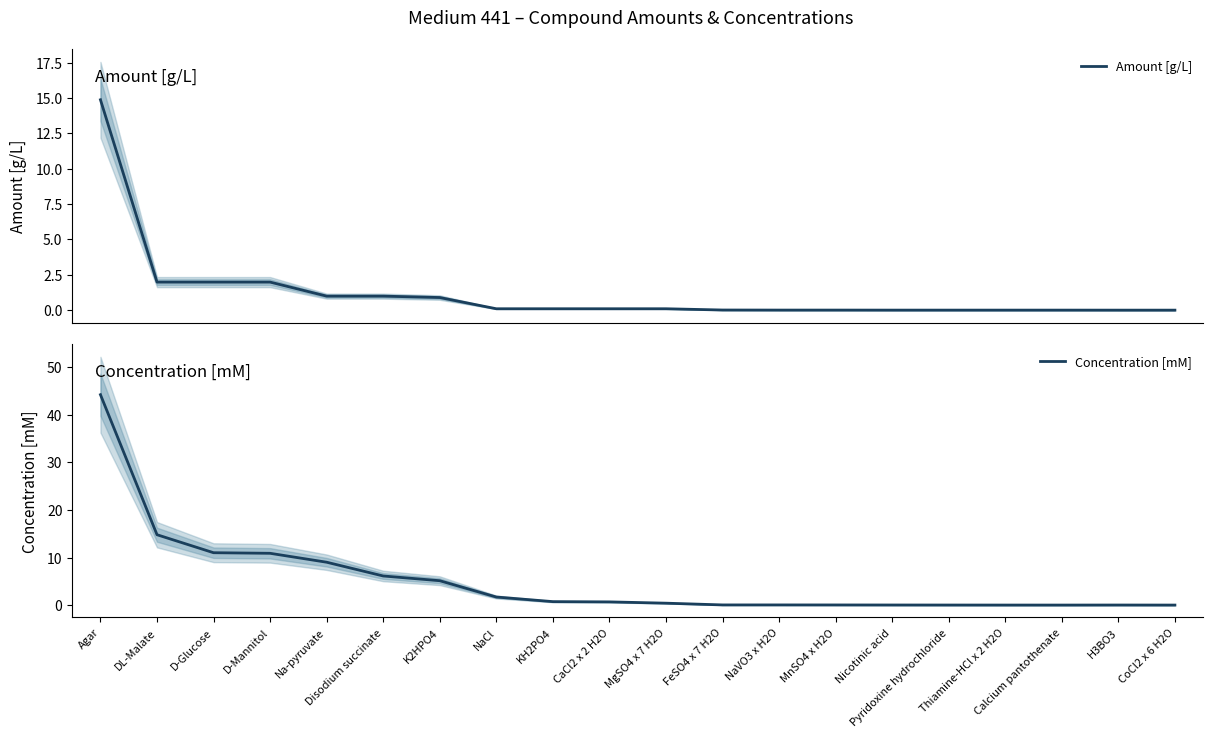

What is the highest value of the Concentration [mM] series?

44.2